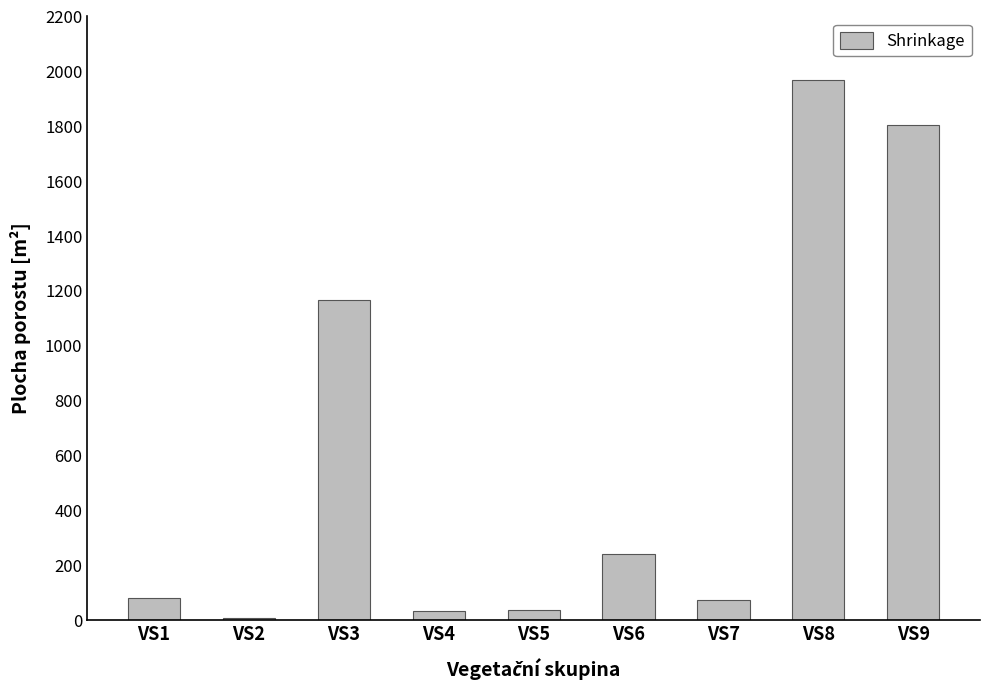

The chart shows a value of 375 at VS9. True or false?

False